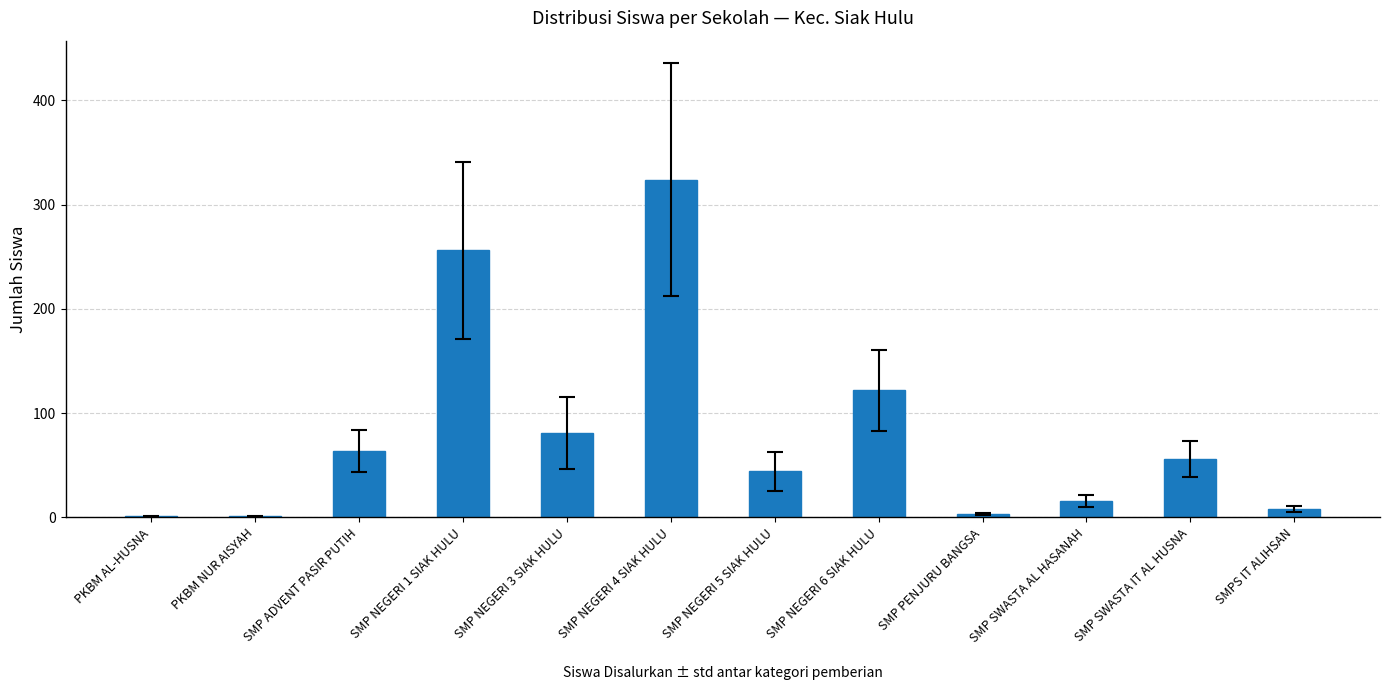

Is it true that the value at SMP PENJURU BANGSA is 3?

True